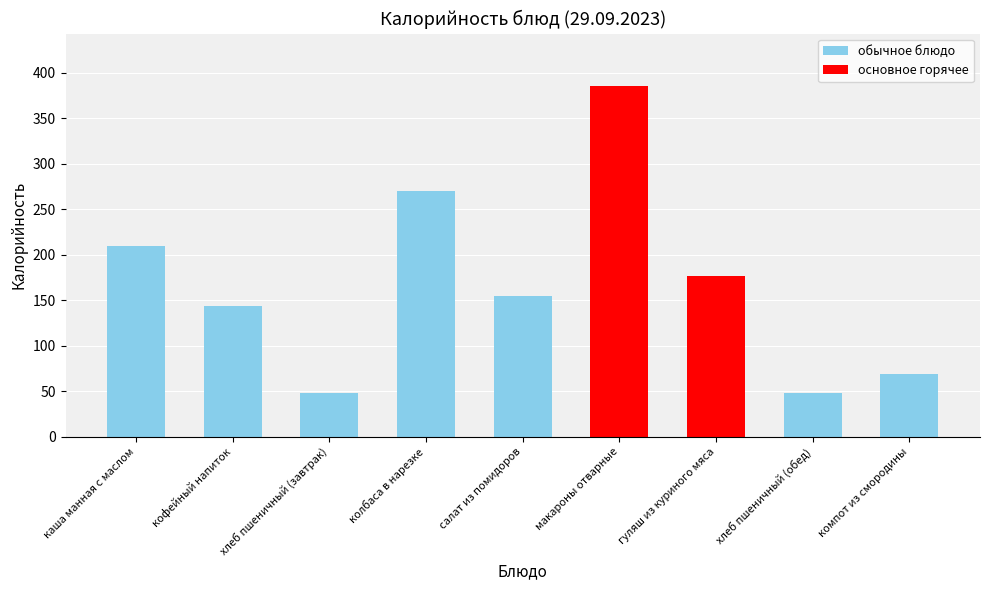

Reading right to left, what are all the values shown in this chart?

69.0	47.8	176.9	385.2	154.4	269.9	47.8	143.6	210.1